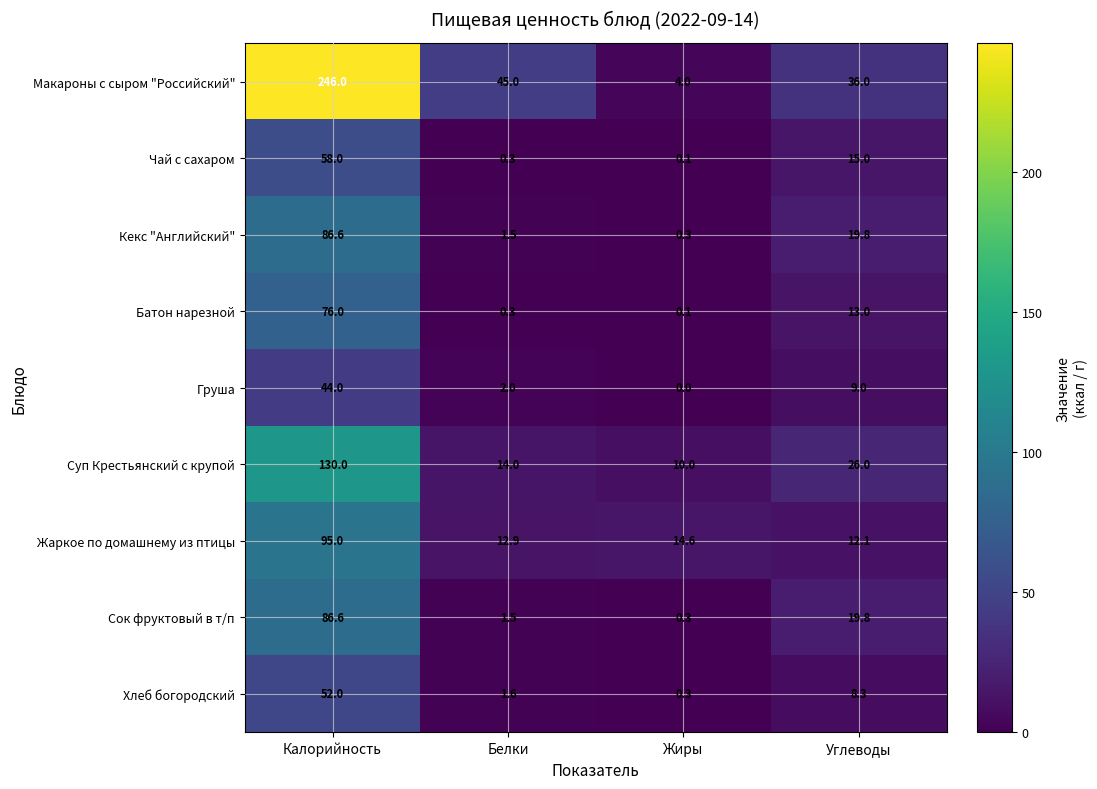

What is the spread (max minus min) of values at Углеводы?

27.7